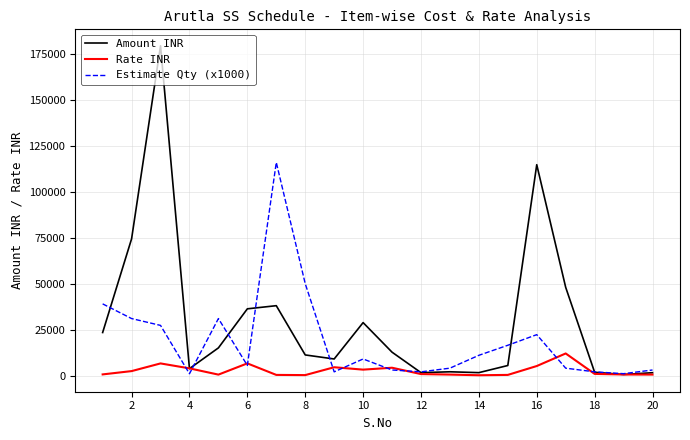

Which series has the largest total across all categories?

Amount INR